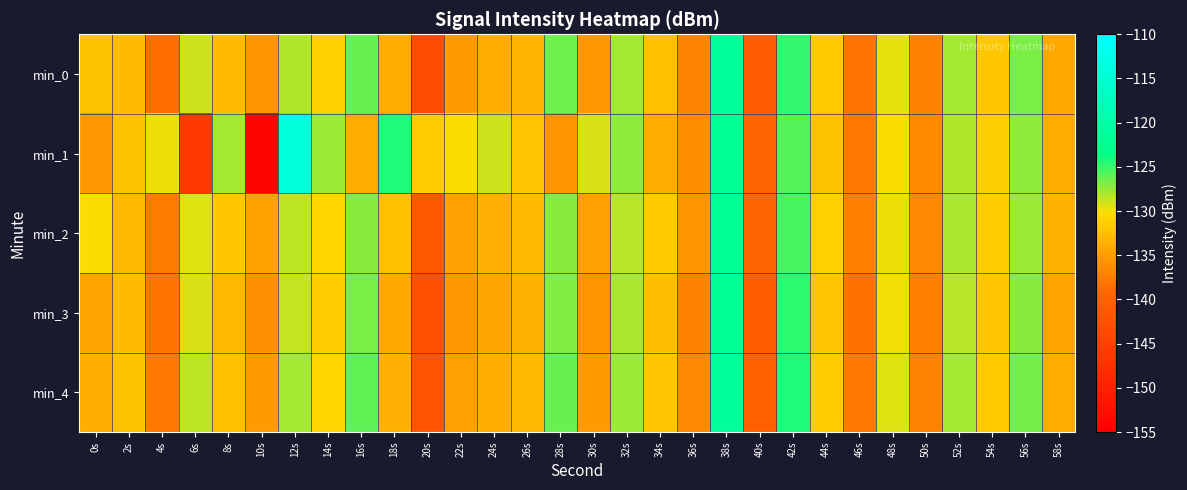

What is the maximum value shown in the chart?

-114.1